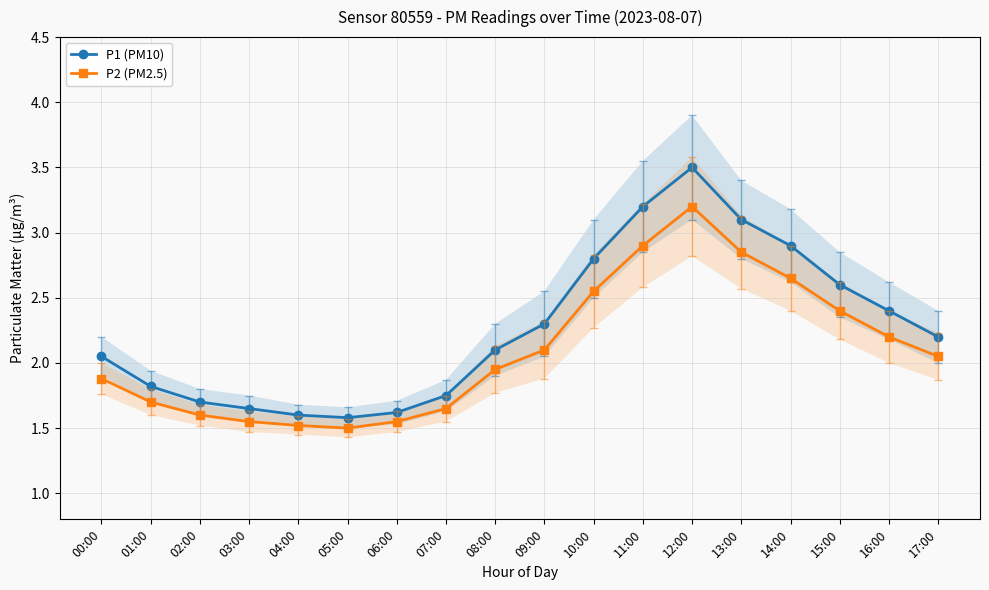

List the labels in order of P2 (PM2.5) value, largest first.

12:00, 11:00, 13:00, 14:00, 10:00, 15:00, 16:00, 09:00, 17:00, 08:00, 00:00, 01:00, 07:00, 02:00, 03:00, 06:00, 04:00, 05:00